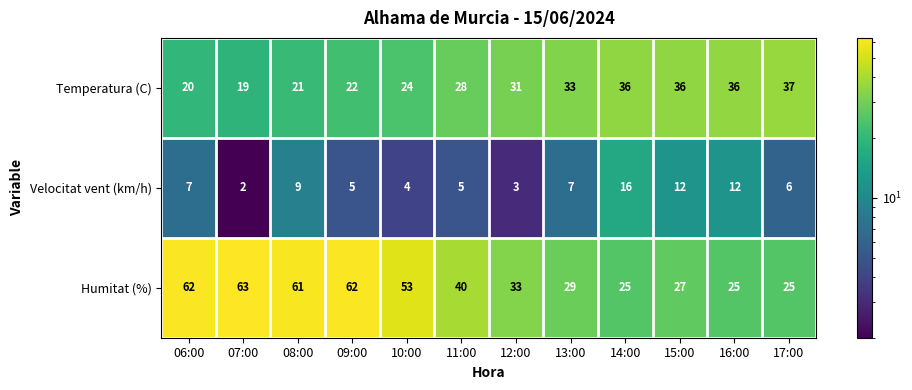

Which series has the largest total across all categories?

Humitat (%)